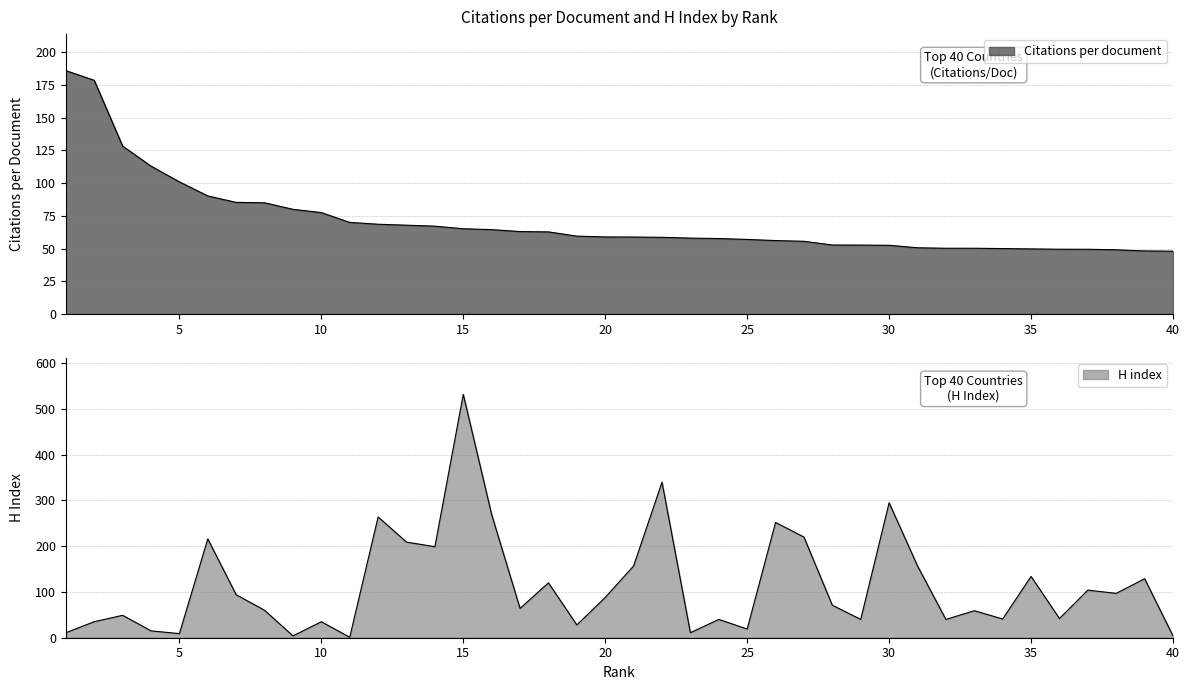

Which has a higher value, 18 or 20?

18